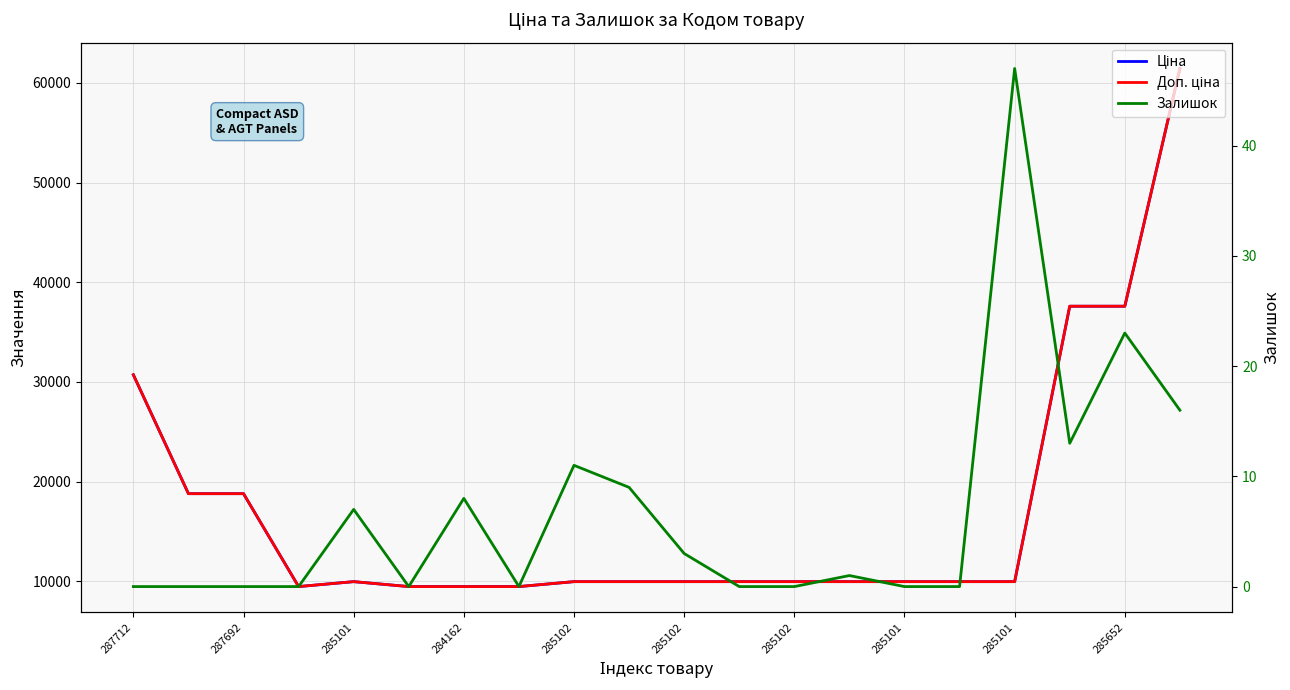

True or false: Доп. ціна has a value of 4099.9 at 285102.

False